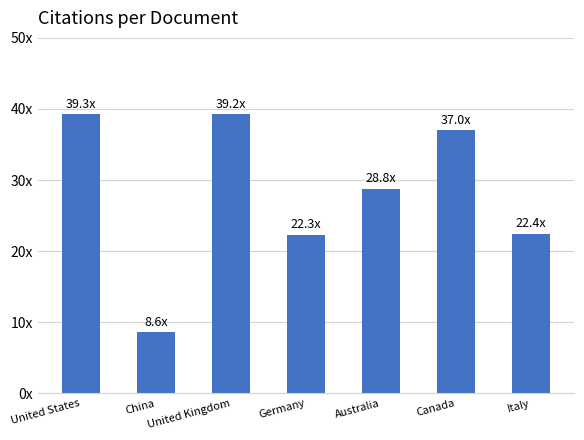

Are the bars grouped side by side (vs. stacked)?

No